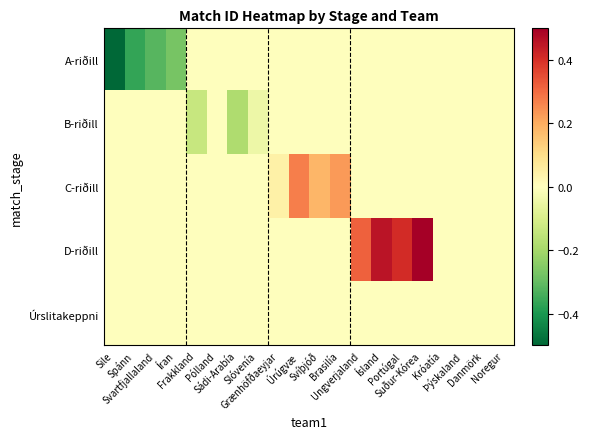

Reading right to left, list all the values displayed in this chart.

A-riðill: Noregur=0.0	Danmörk=0.0	Þýskaland=0.0	Króatía=0.0	Suður-Kórea=0.0	Portúgal=0.0	Ísland=0.0	Ungverjaland=0.0	Brasilía=0.0	Svíþjóð=0.0	Úrúgvæ=0.0	Grænhöfðaeyjar=0.0	Slóvenía=0.0	Sádi-Arabía=0.0	Pólland=0.0	Frakkland=0.0	Íran=-0.3	Svartfjallaland=-0.3	Spánn=-0.4	Sile=-0.5
B-riðill: Noregur=0.0	Danmörk=0.0	Þýskaland=0.0	Króatía=0.0	Suður-Kórea=0.0	Portúgal=0.0	Ísland=0.0	Ungverjaland=0.0	Brasilía=0.0	Svíþjóð=0.0	Úrúgvæ=0.0	Grænhöfðaeyjar=0.0	Slóvenía=-0.0	Sádi-Arabía=-0.2	Pólland=0.0	Frakkland=-0.1	Íran=0.0	Svartfjallaland=0.0	Spánn=0.0	Sile=0.0
C-riðill: Noregur=0.0	Danmörk=0.0	Þýskaland=0.0	Króatía=0.0	Suður-Kórea=0.0	Portúgal=0.0	Ísland=0.0	Ungverjaland=0.0	Brasilía=0.2	Svíþjóð=0.2	Úrúgvæ=0.3	Grænhöfðaeyjar=0.0	Slóvenía=0.0	Sádi-Arabía=0.0	Pólland=0.0	Frakkland=0.0	Íran=0.0	Svartfjallaland=0.0	Spánn=0.0	Sile=0.0
D-riðill: Noregur=0.0	Danmörk=0.0	Þýskaland=0.0	Króatía=0.0	Suður-Kórea=0.5	Portúgal=0.4	Ísland=0.5	Ungverjaland=0.3	Brasilía=0.0	Svíþjóð=0.0	Úrúgvæ=0.0	Grænhöfðaeyjar=0.0	Slóvenía=0.0	Sádi-Arabía=0.0	Pólland=0.0	Frakkland=0.0	Íran=0.0	Svartfjallaland=0.0	Spánn=0.0	Sile=0.0
Úrslitakeppni: Noregur=0.0	Danmörk=0.0	Þýskaland=0.0	Króatía=0.0	Suður-Kórea=0.0	Portúgal=0.0	Ísland=0.0	Ungverjaland=0.0	Brasilía=0.0	Svíþjóð=0.0	Úrúgvæ=0.0	Grænhöfðaeyjar=0.0	Slóvenía=0.0	Sádi-Arabía=0.0	Pólland=0.0	Frakkland=0.0	Íran=0.0	Svartfjallaland=0.0	Spánn=0.0	Sile=0.0